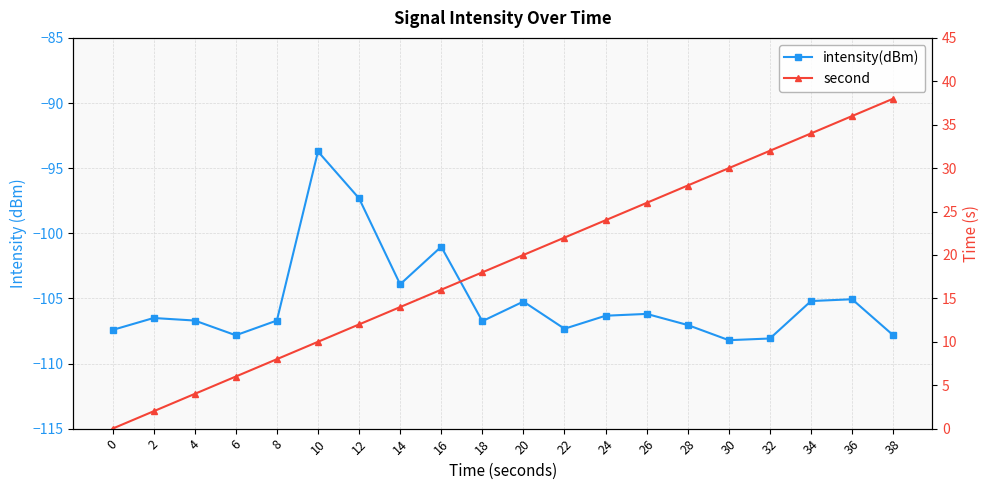

At which category is the sum across all series the highest?

36